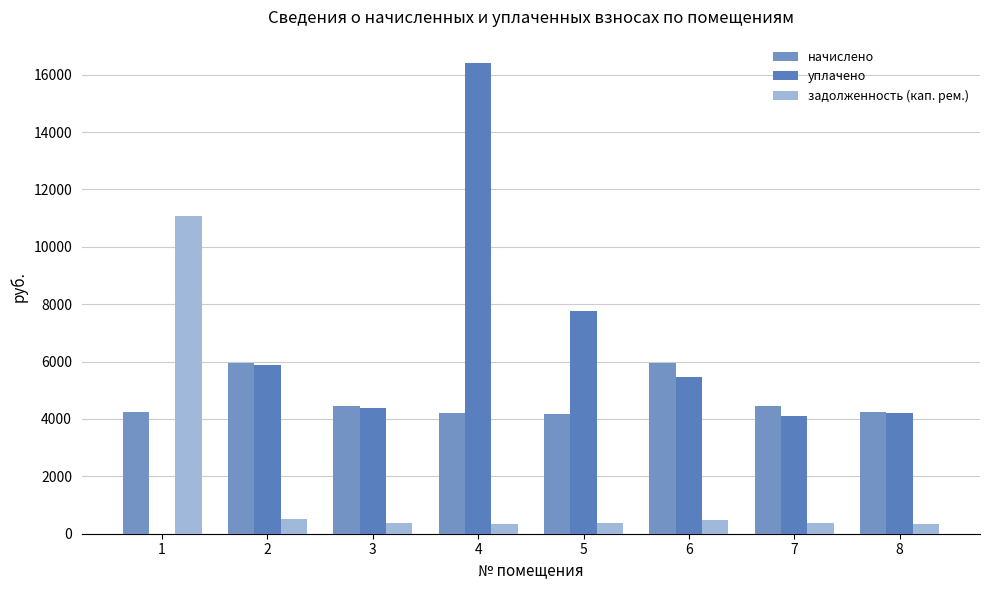

At how many categories does at least one series exceed 419?

8